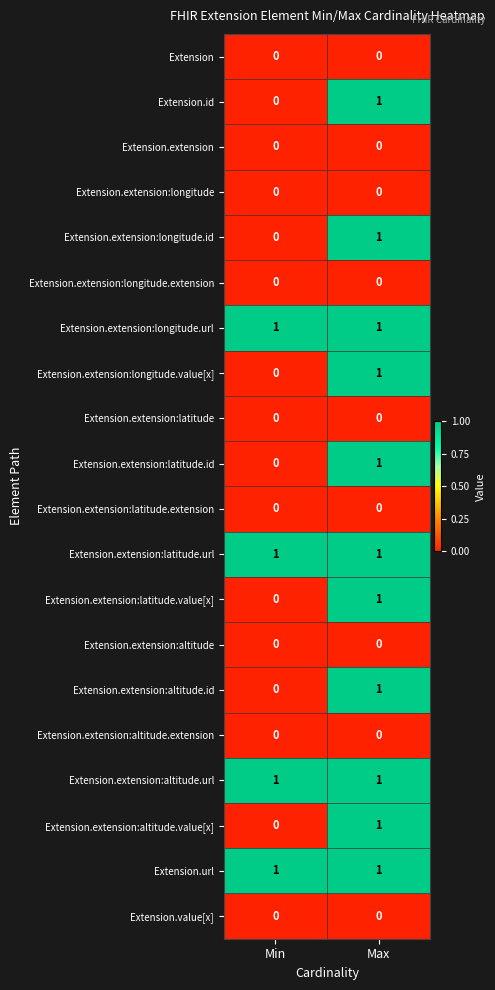

List the labels in order of Extension.extension:altitude.value[x] value, largest first.

Max, Min